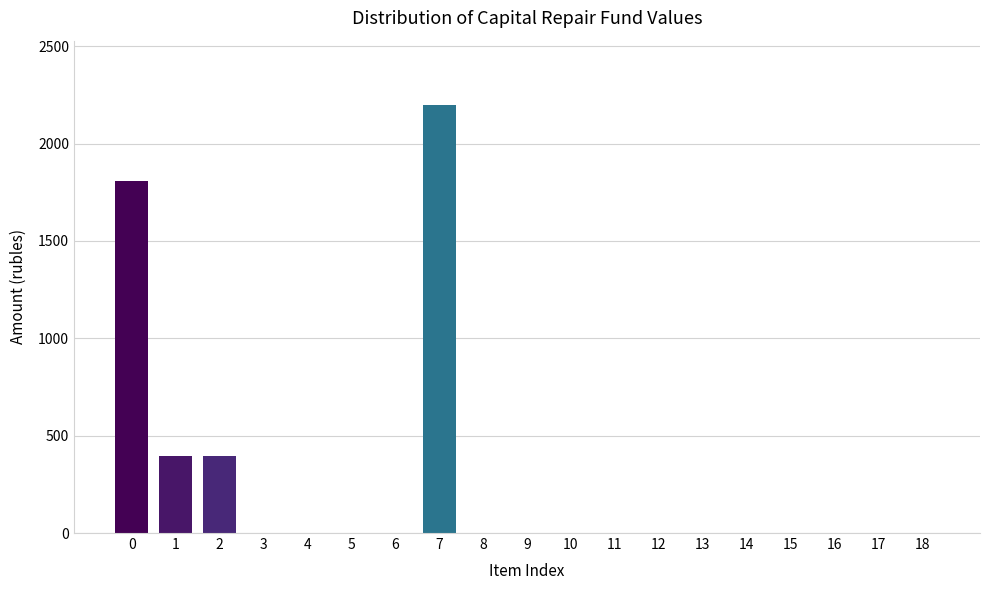

What is the greatest value displayed?

2198.4